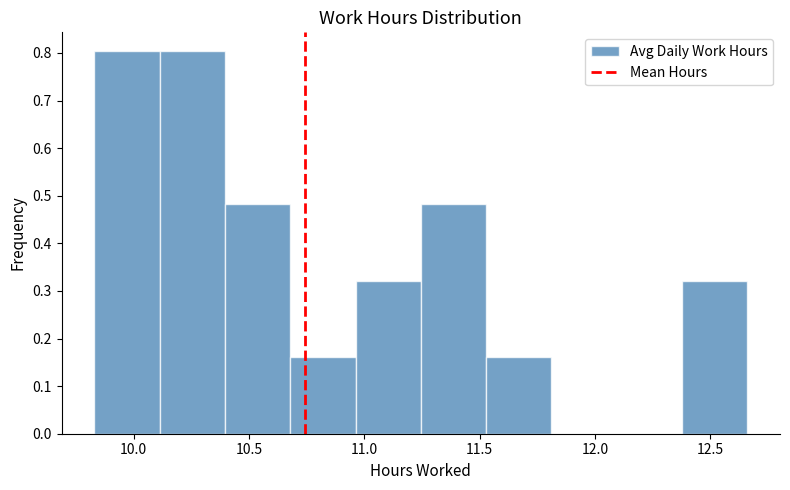

What is the height of the bar covering 12.40 to 12.65 on the x-axis? Neither the bar edges nor the heights are printed on the chart, so give them approximately, as read against the axes.

0.32